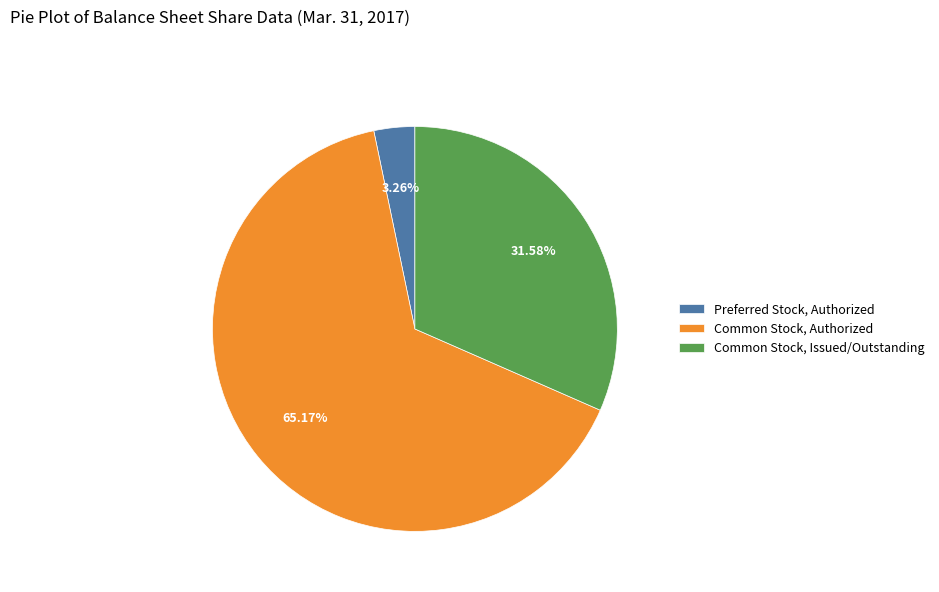

What is the smallest slice in the pie chart?

Preferred Stock, Authorized